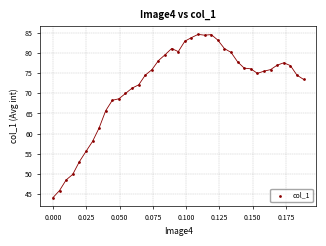

What is the range of Y values (max minus min)?

40.5